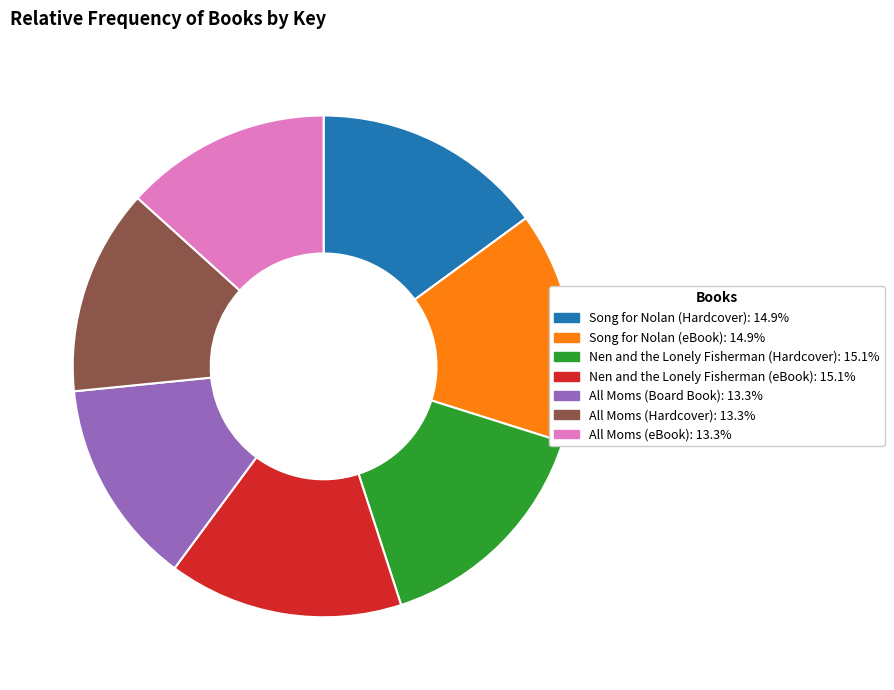

Does Song for Nolan (eBook) account for over 50% of the chart?

No